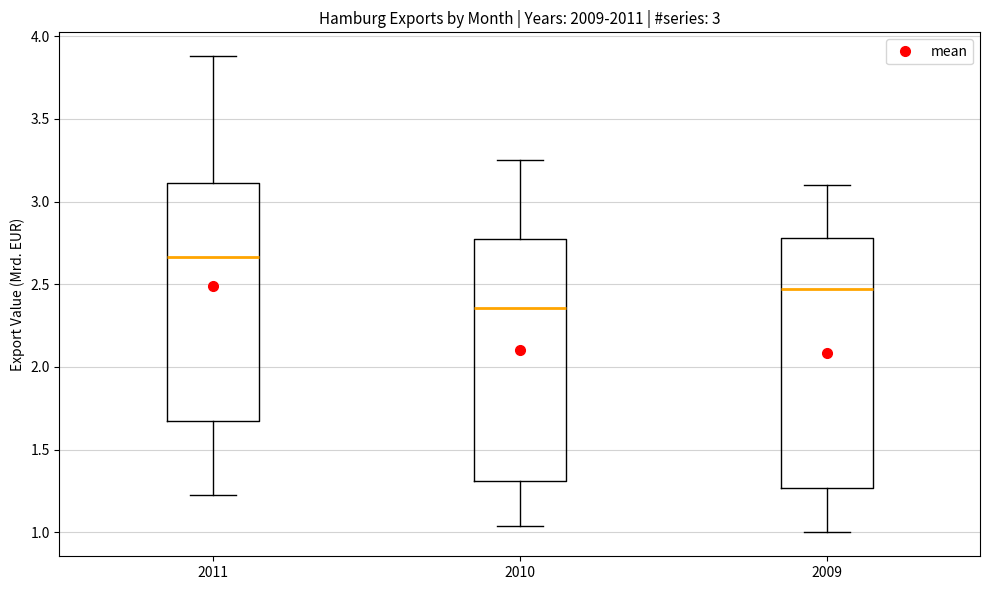

Comparing the boxes themselves (not the whiskers), which one is the tallest?

2009